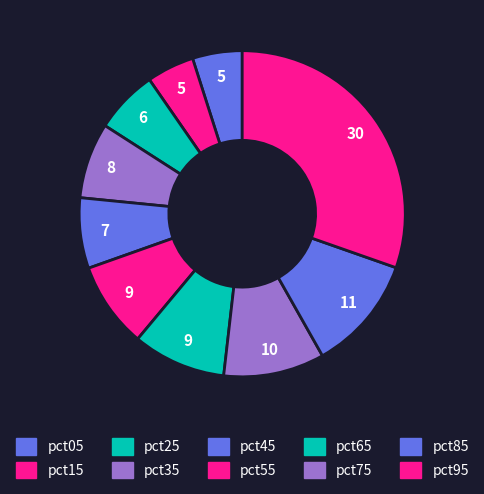

Rank the categories by value from lowest to highest.

pct15, pct05, pct25, pct45, pct35, pct55, pct65, pct75, pct85, pct95